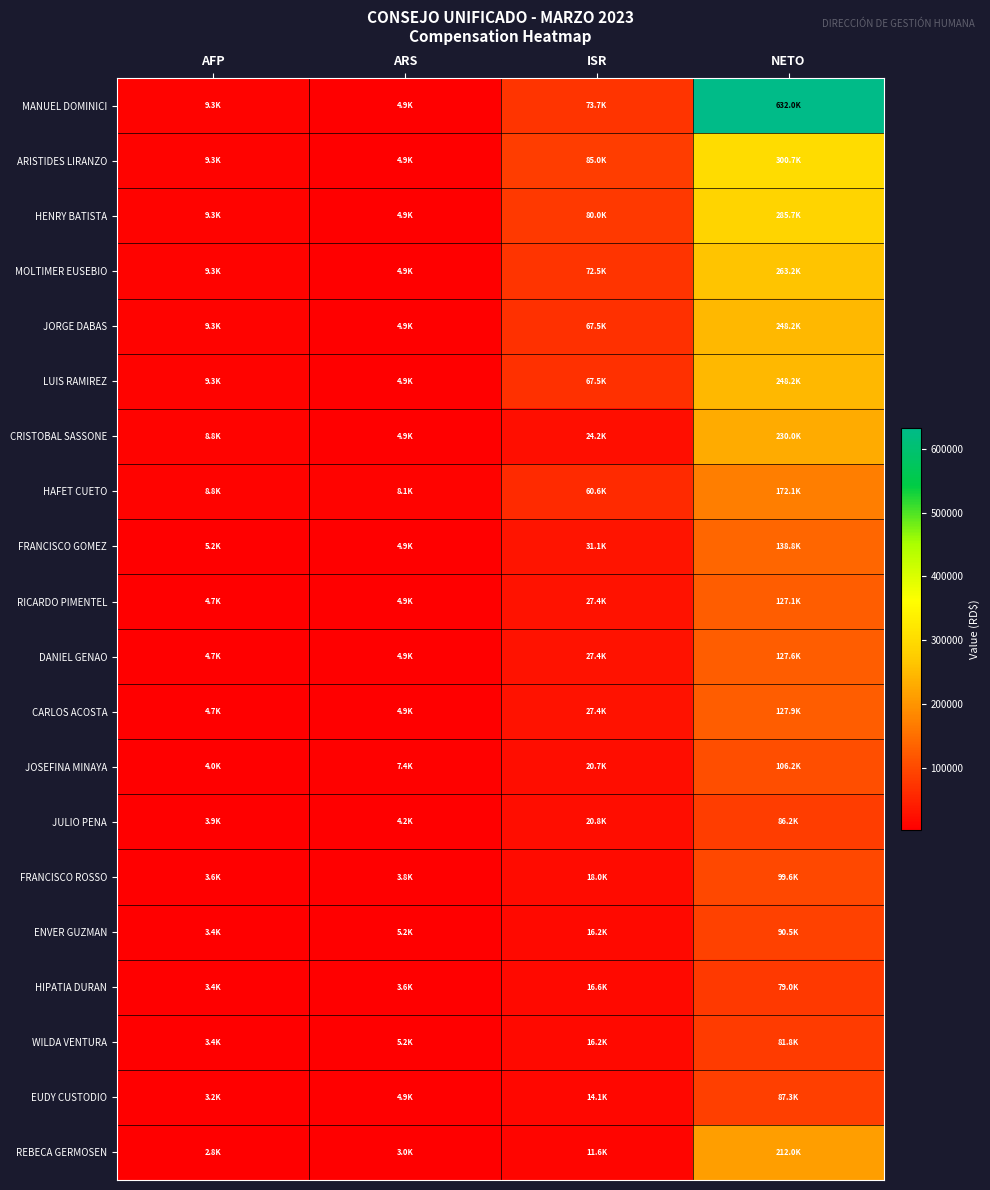

List the series in order of their peak value, highest first.

MANUEL DOMINICI, ARISTIDES LIRANZO, HENRY BATISTA, MOLTIMER EUSEBIO, JORGE DABAS, LUIS RAMIREZ, CRISTOBAL SASSONE, REBECA GERMOSEN, HAFET CUETO, FRANCISCO GOMEZ, CARLOS ACOSTA, DANIEL GENAO, RICARDO PIMENTEL, JOSEFINA MINAYA, FRANCISCO ROSSO, ENVER GUZMAN, EUDY CUSTODIO, JULIO PENA, WILDA VENTURA, HIPATIA DURAN